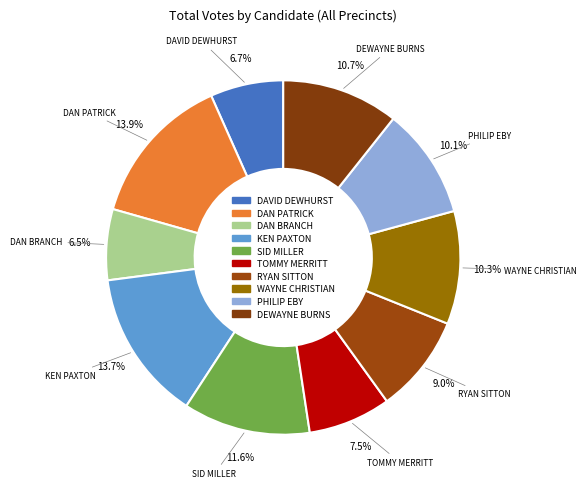

How many slices are in this pie chart?

10